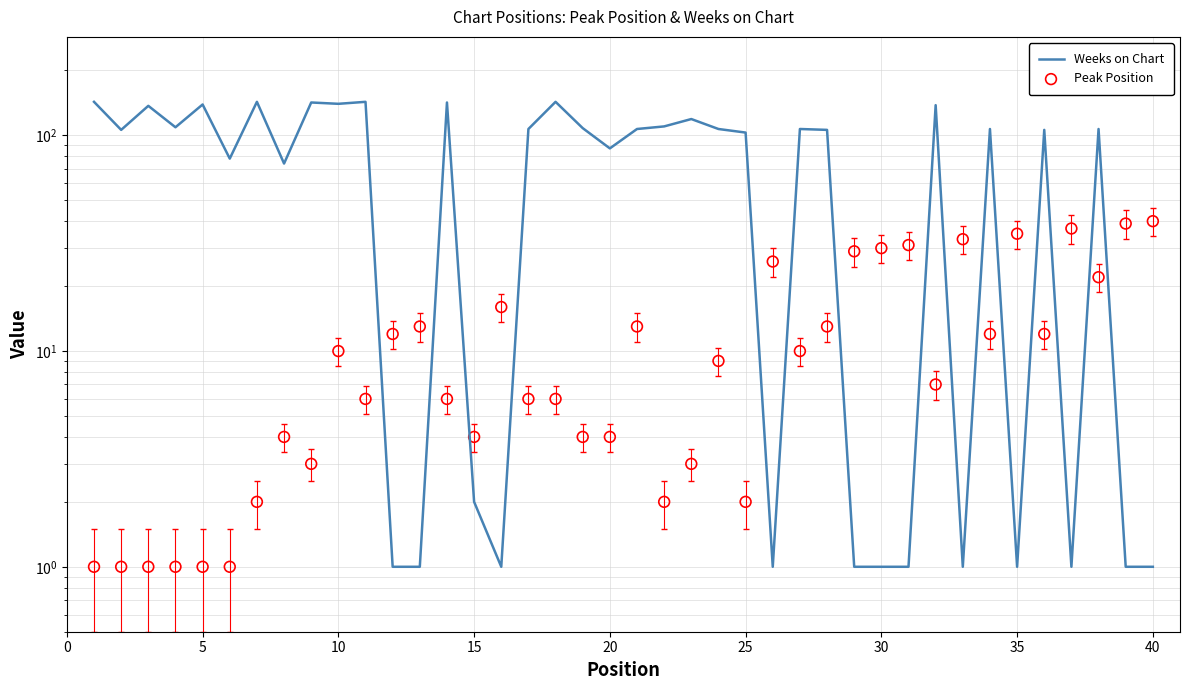

Which series has the largest total across all categories?

Weeks on Chart